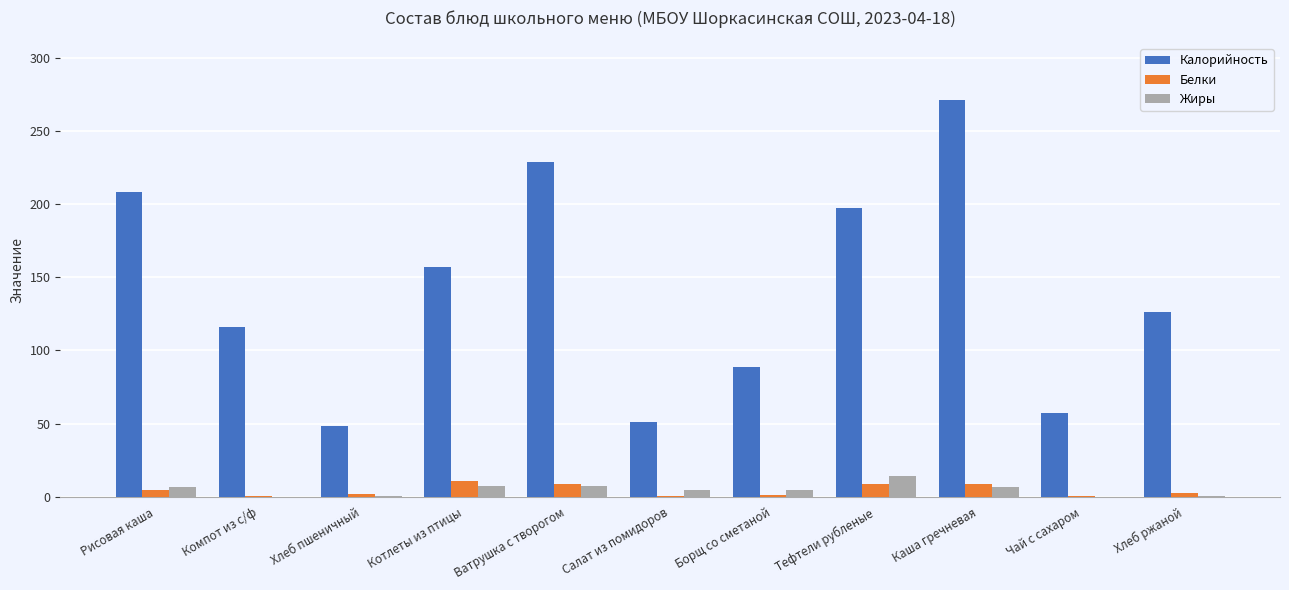

What is the sum of all Калорийность values?

1549.0